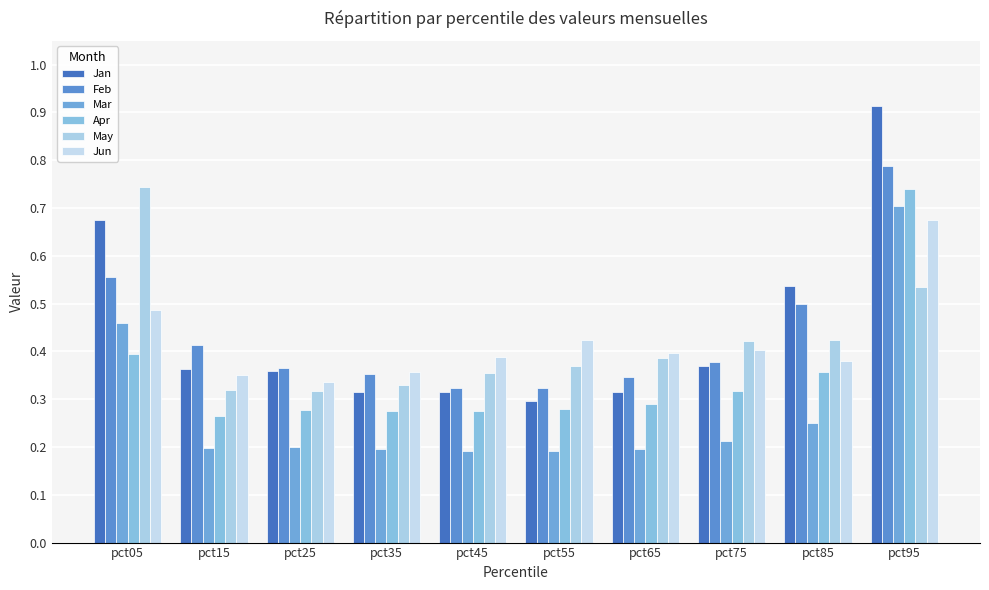

What value does the Feb series have at pct95?

0.8